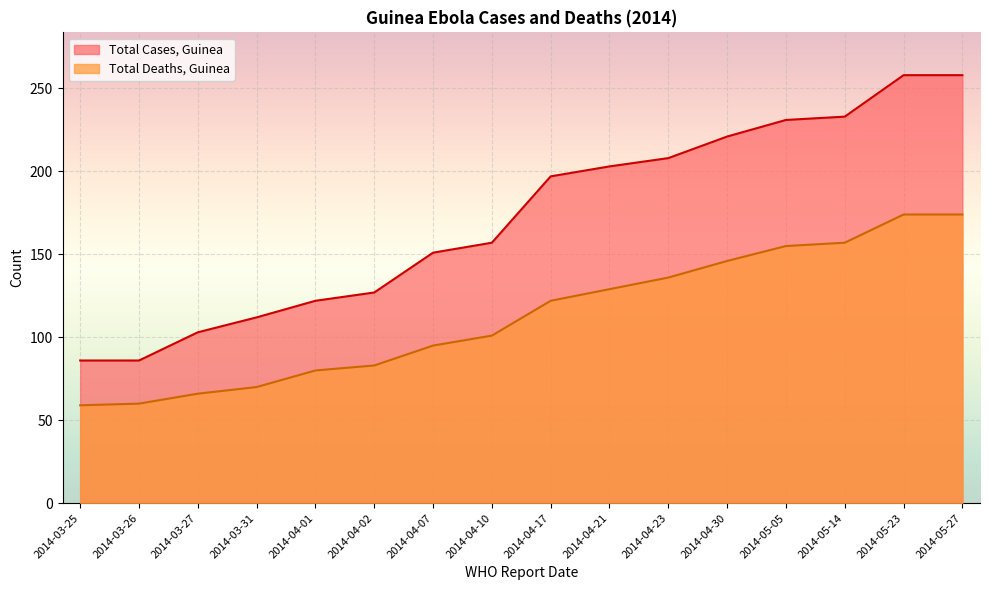

What is the label of the 7th point from the right?

2014-04-21